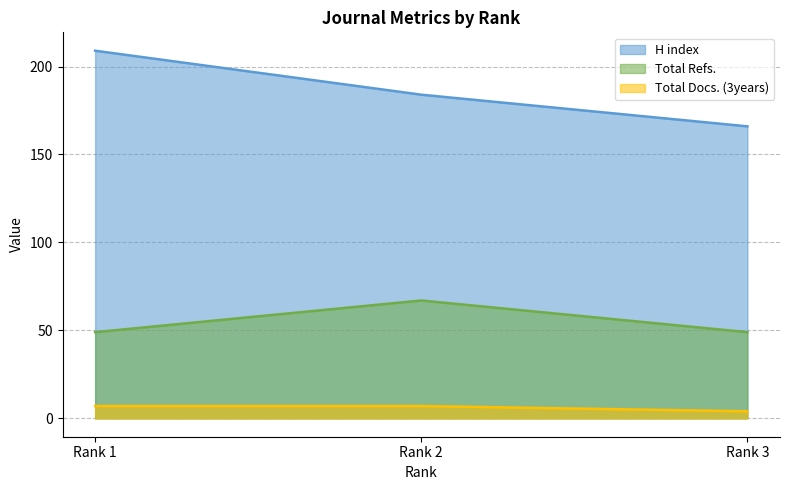

At which category is the sum across all series the highest?

Rank 1